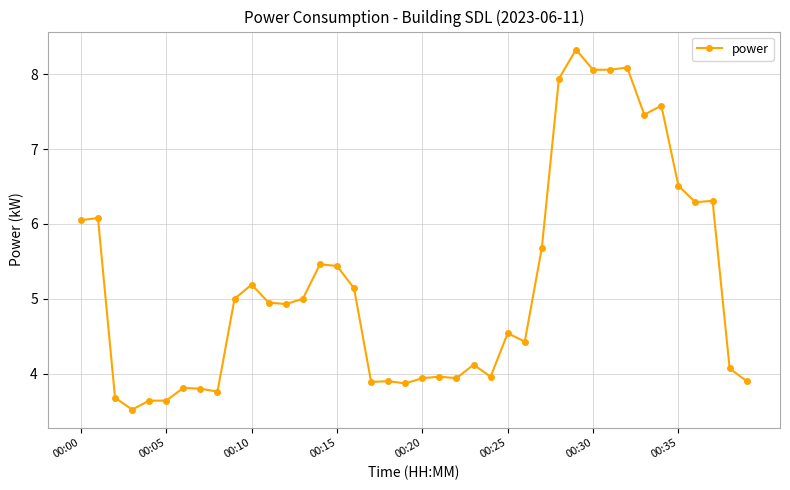

What is the difference between the maximum and minimum values?

4.8